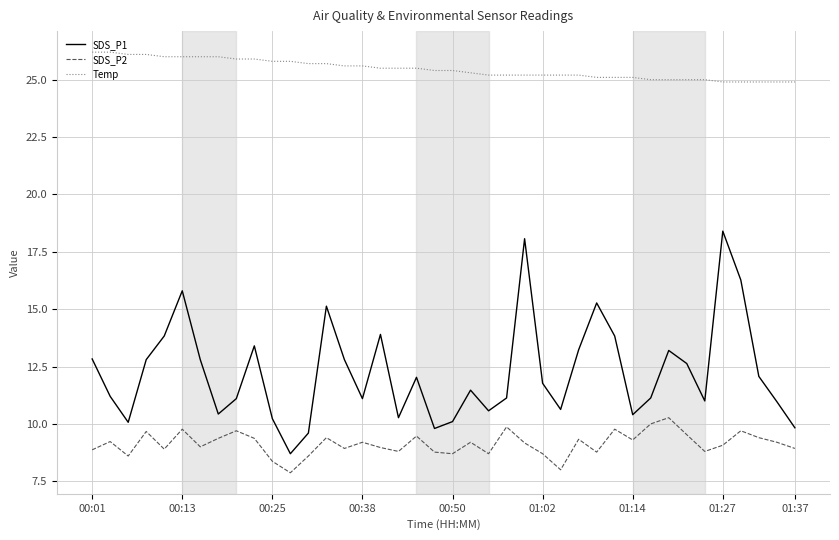

Rank the series by their average value, from highest to lowest.

Temp, SDS_P1, SDS_P2